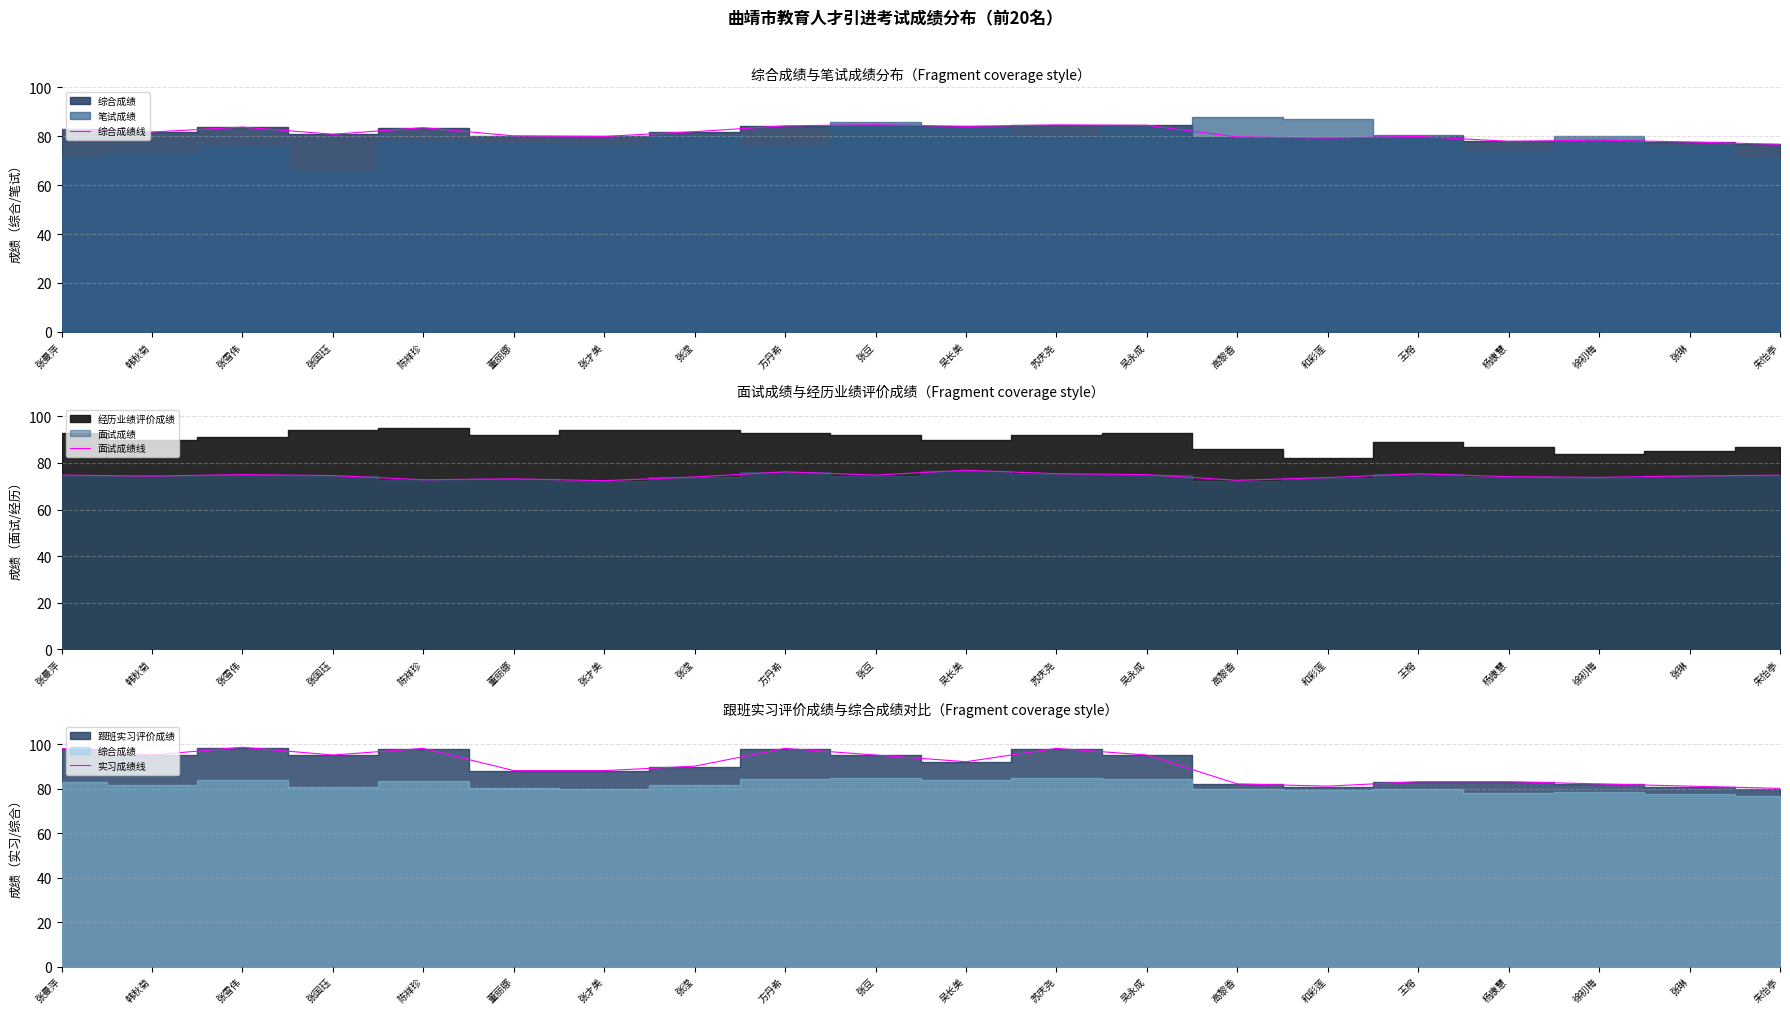

Between 张曼萍 and 和彩莲, which series saw the biggest shift?

实习成绩线